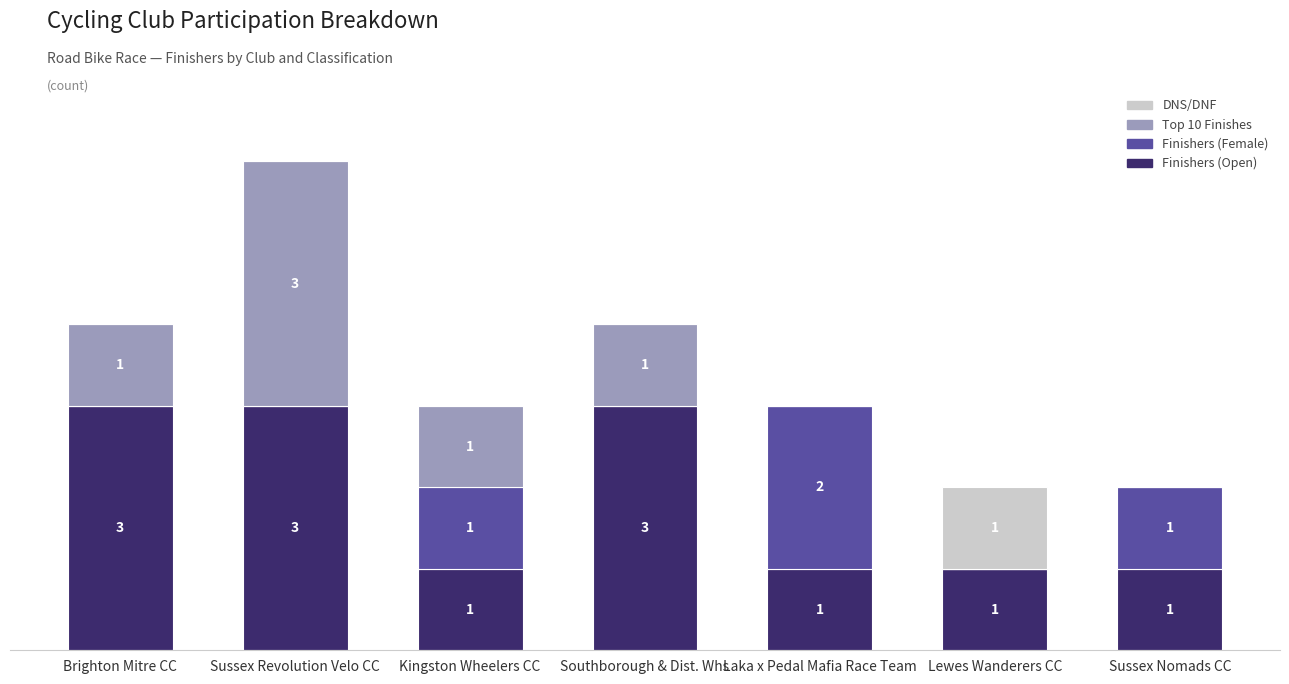

At which category is the sum across all series the highest?

Sussex Revolution Velo CC